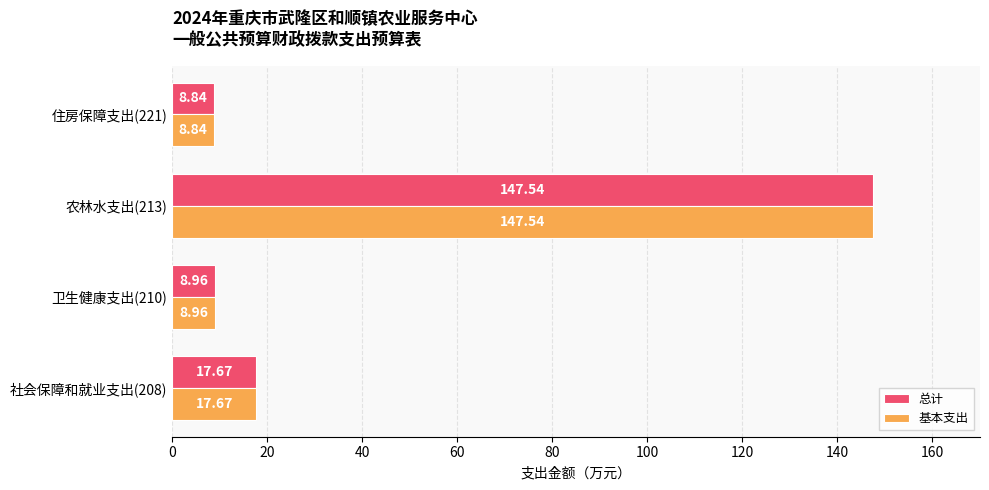

Rank the categories by 基本支出 value from lowest to highest.

住房保障支出(221), 卫生健康支出(210), 社会保障和就业支出(208), 农林水支出(213)